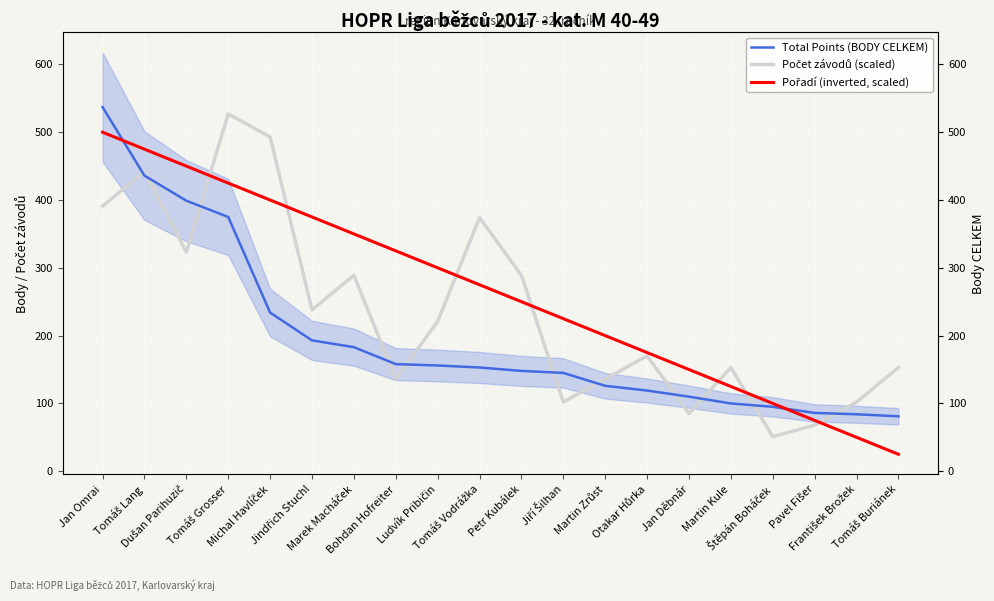

What is the approximate value of Total Points (BODY CELKEM) at Tomáš Grosser, to the nearest 5?

375